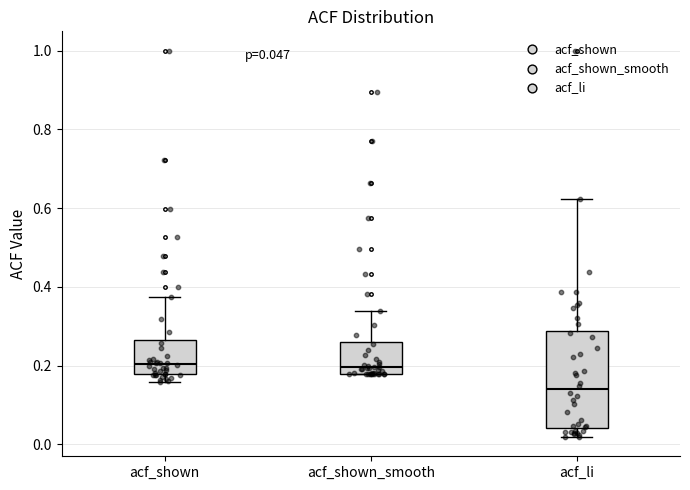

Which box is the tallest, from its lower edge to its upper edge?

acf_li